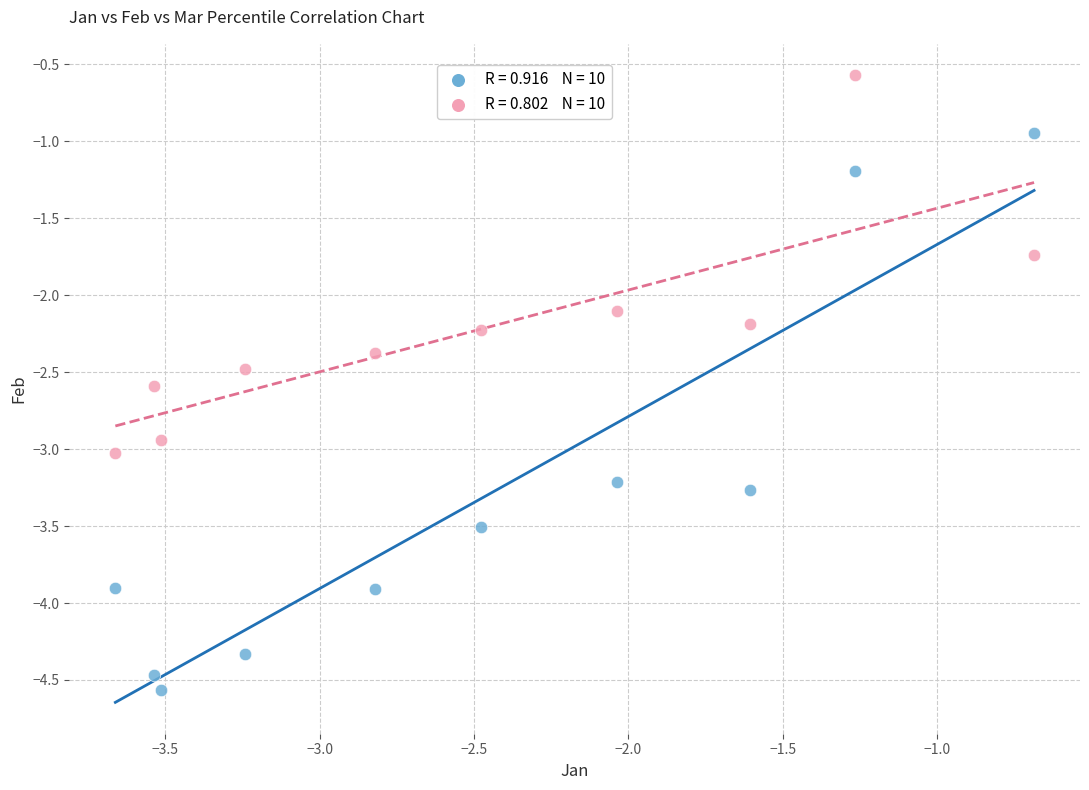

Across all data points, what is the range of X values (max minus min)?

3.0